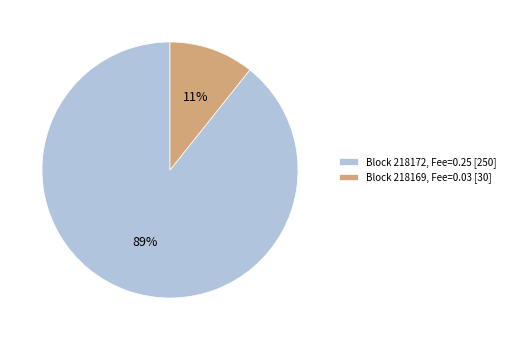

To the nearest percent, what portion does Block 218169, Fee=0.03 [30] represent?

11%